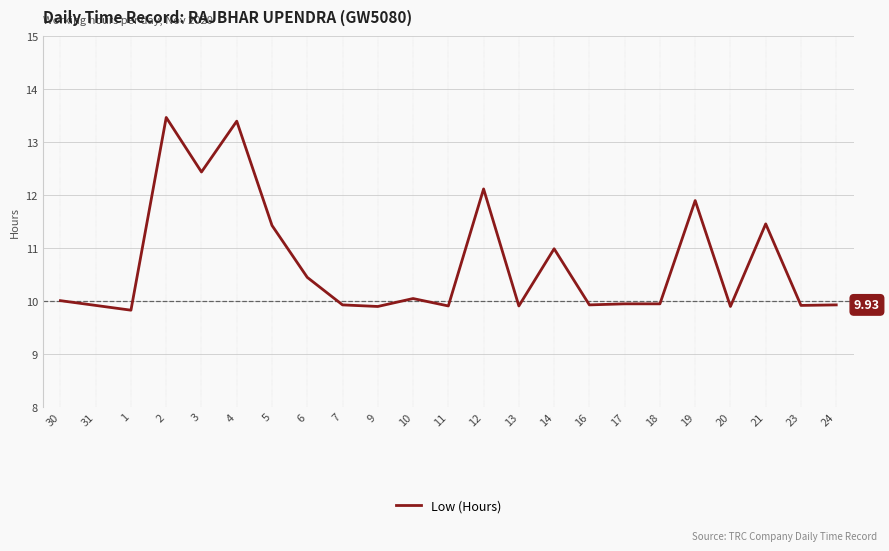

Is this an area chart (filled region under the line)?

No